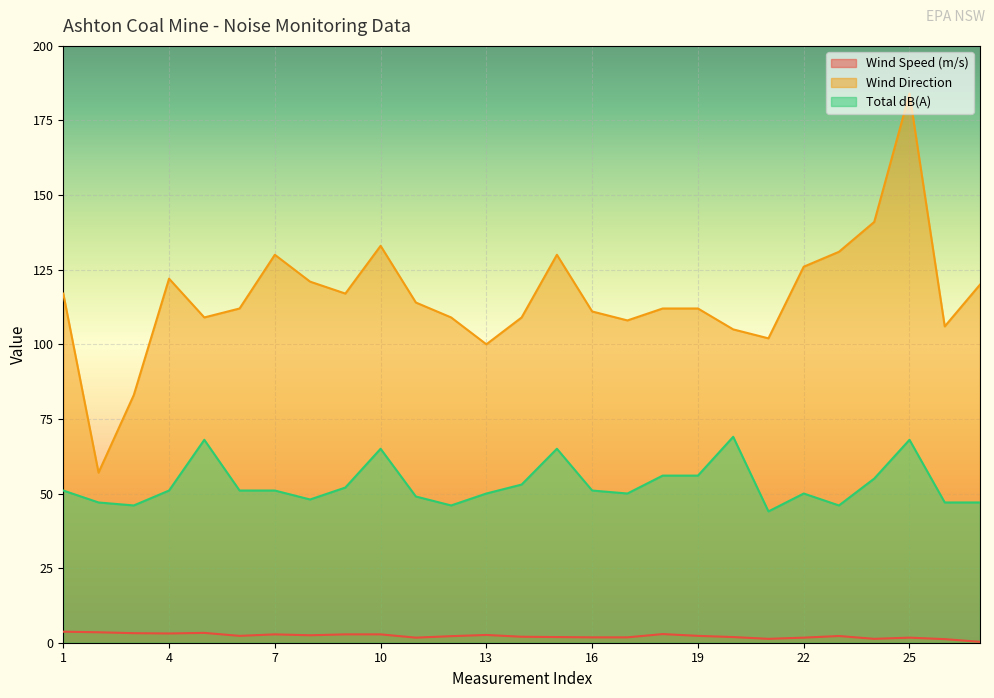

True or false: Wind Speed (m/s) and Total dB(A) cross at least once.

False